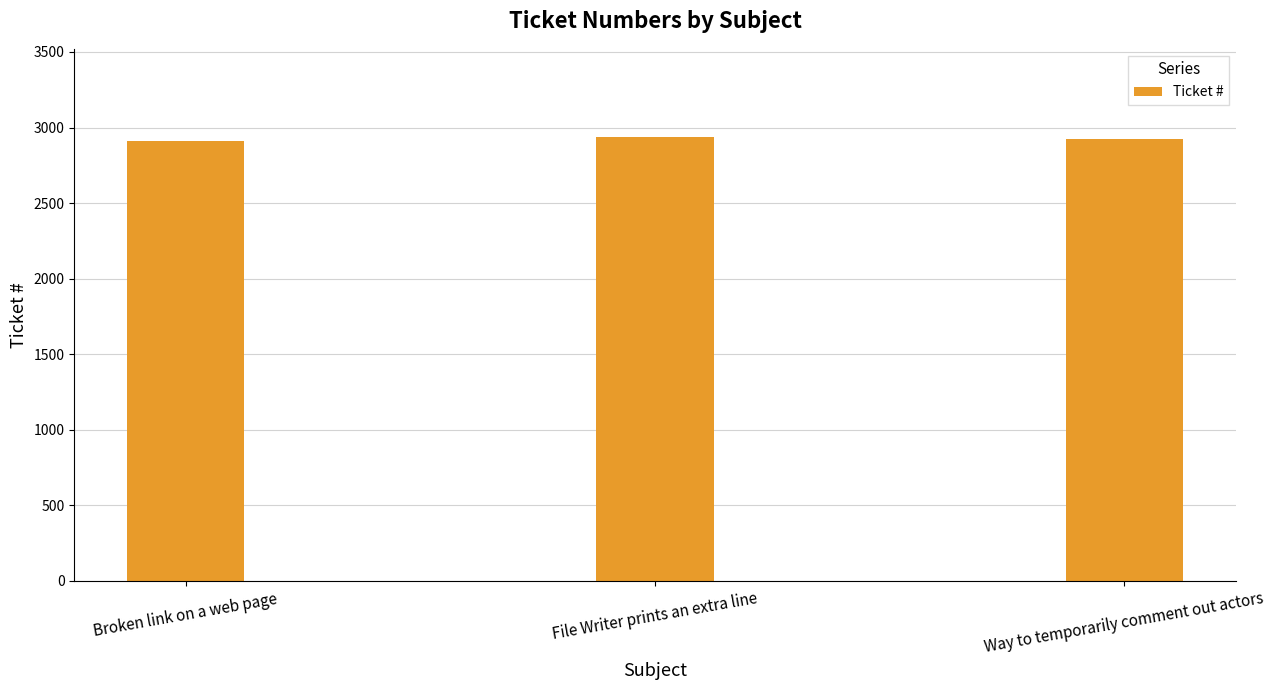

How many bars are there in total?

3